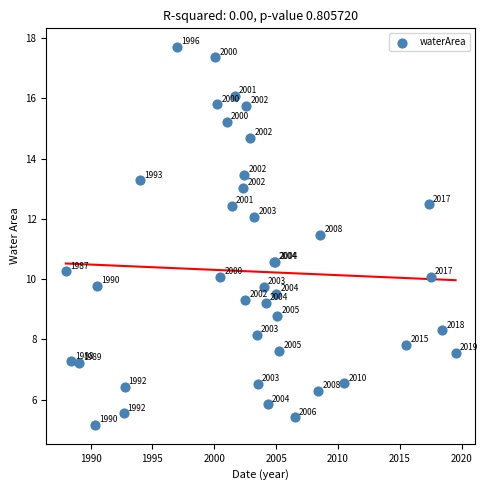

What Y value in the scatter plot is closest to 11?

10.6